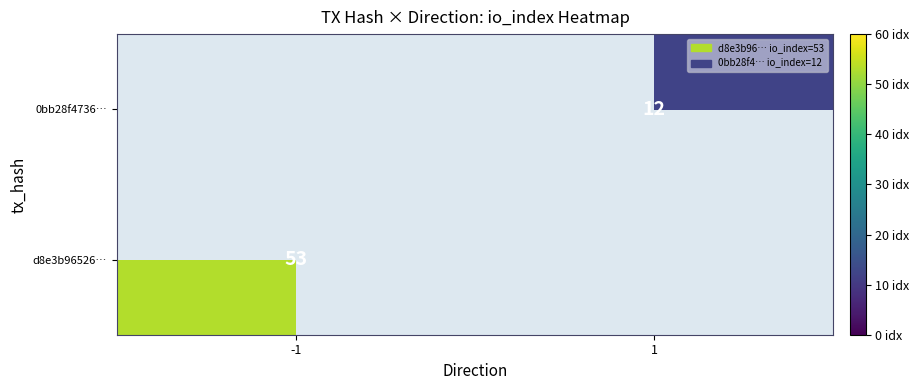

Is it true that d8e3b96526… equals 53 at -1?

True